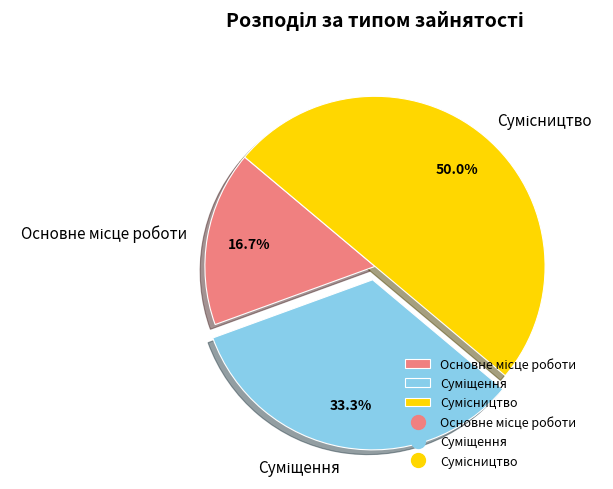

Count the number of slices in the pie.

3